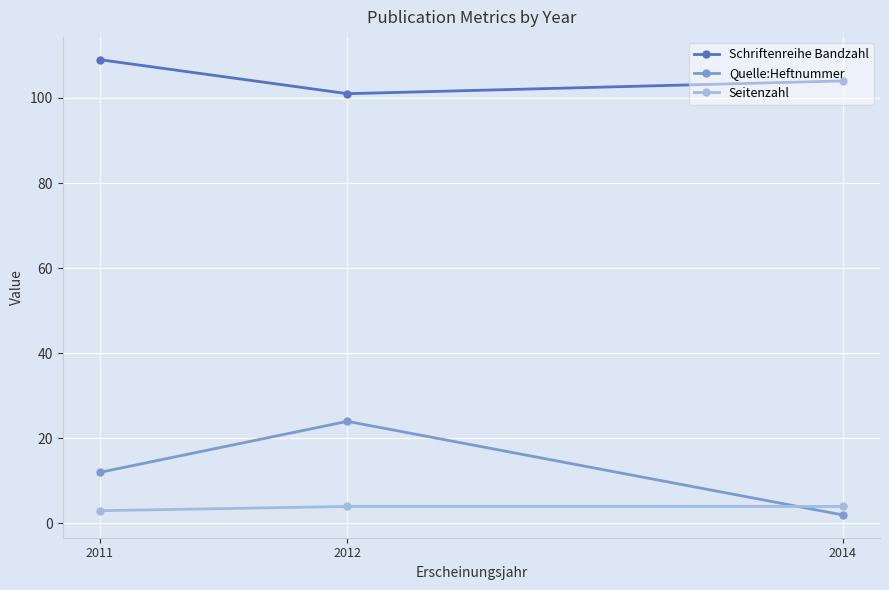

What is the difference between the second highest and minimum values in the Quelle:Heftnummer series?

10